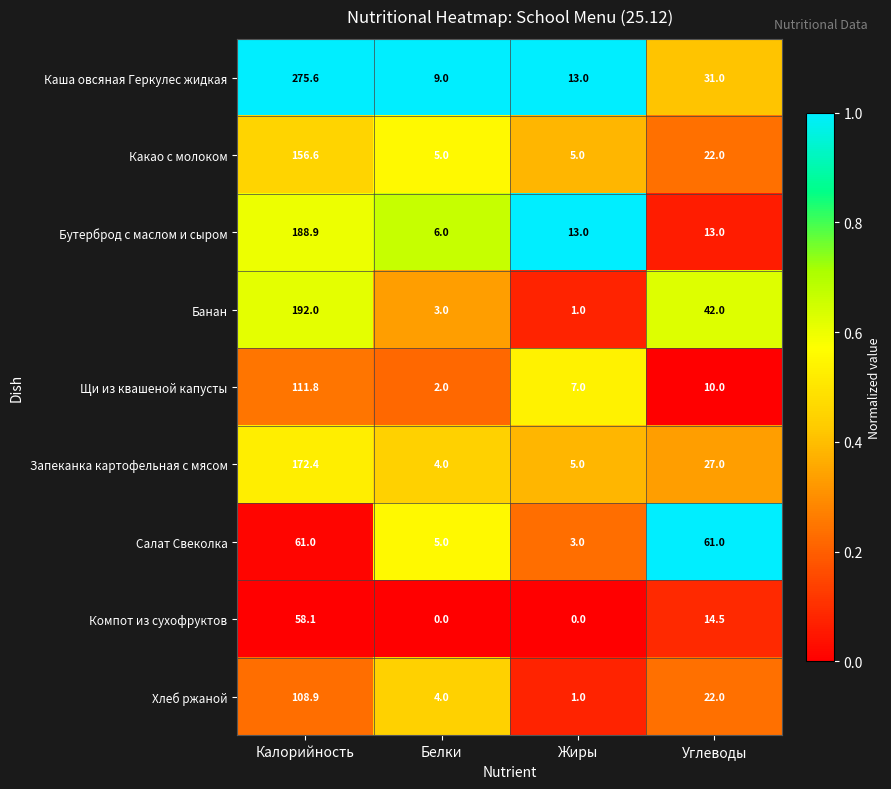

Which series has the largest total across all categories?

Каша овсяная Геркулес жидкая